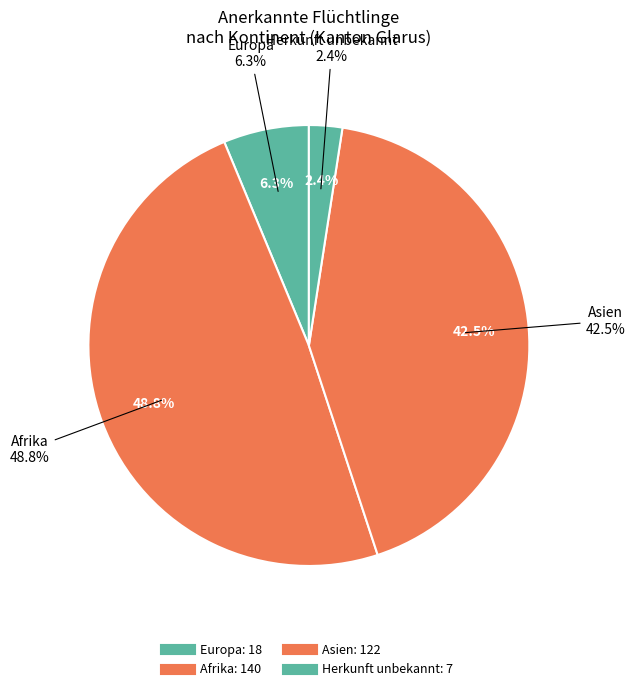

The Herkunft unbekannt slice represents 16% of the pie. True or false?

False